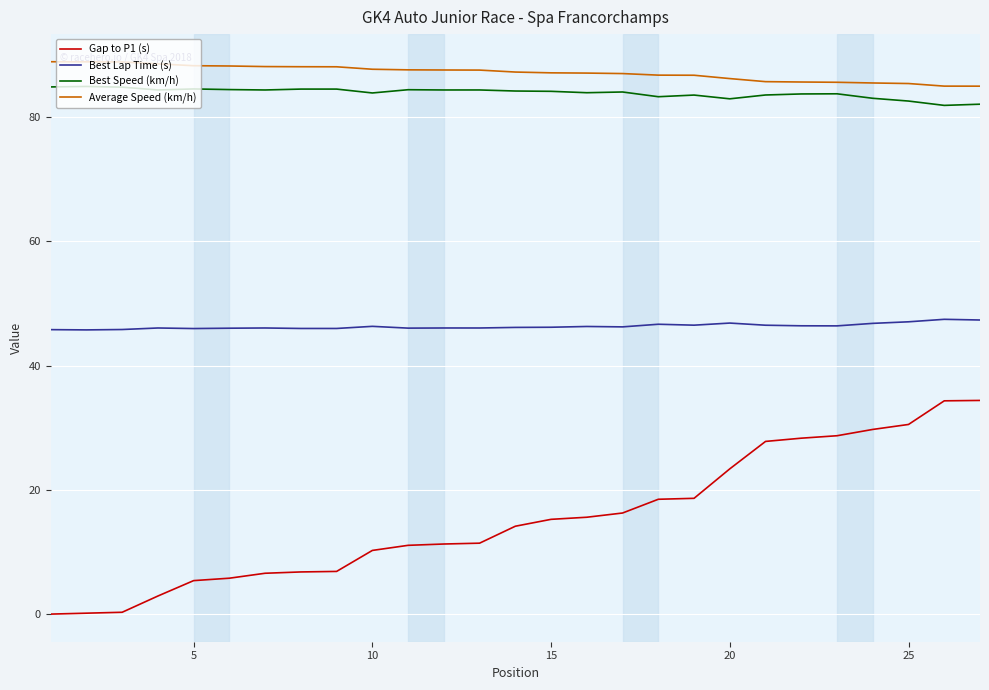

What is the average value of the Best Lap Time (s) series?

46.3